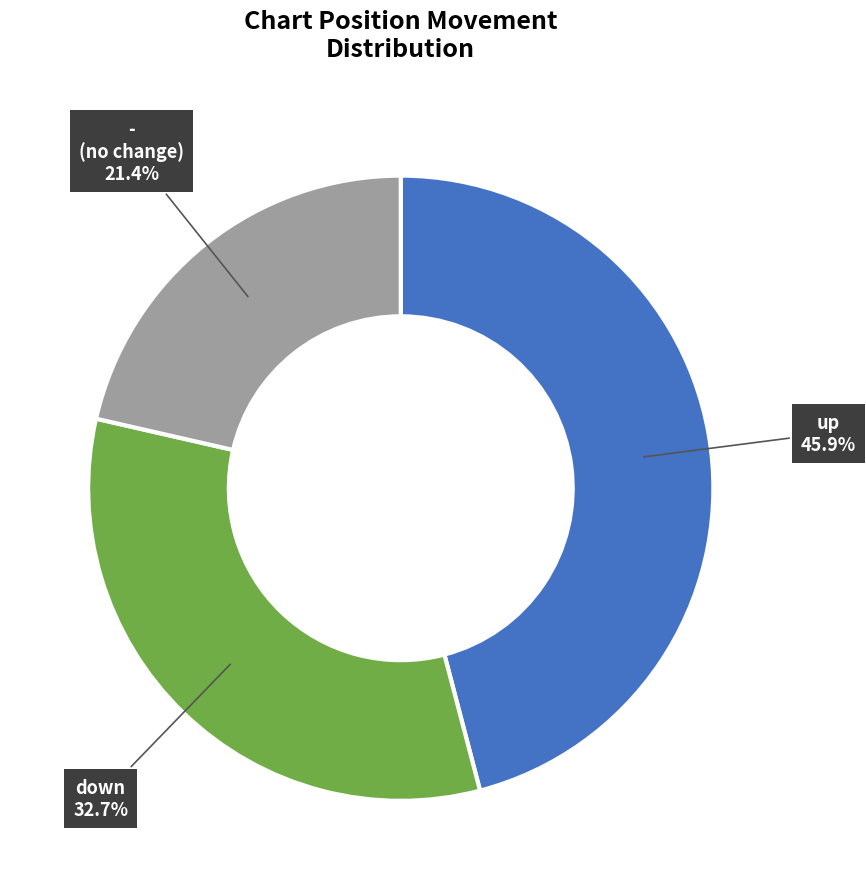

Is there a majority slice in this chart?

No